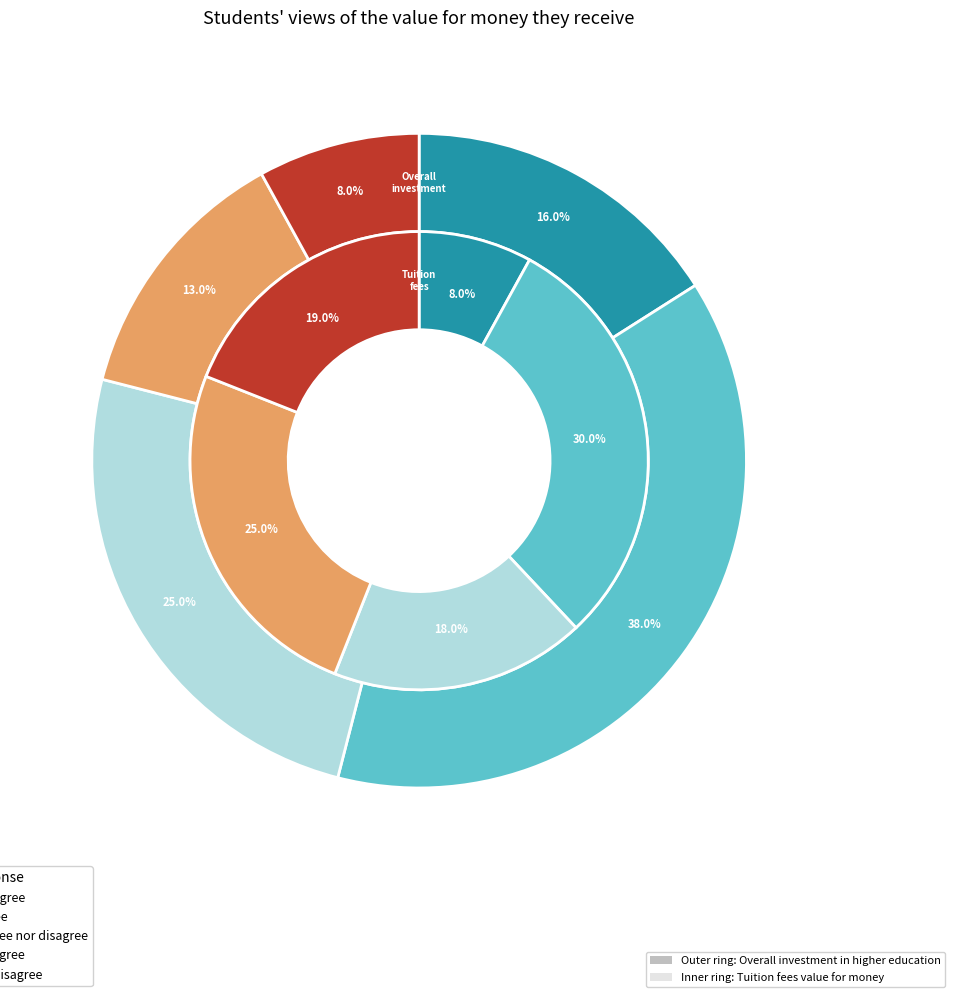

Which series has the widest spread of values?

Overall investment